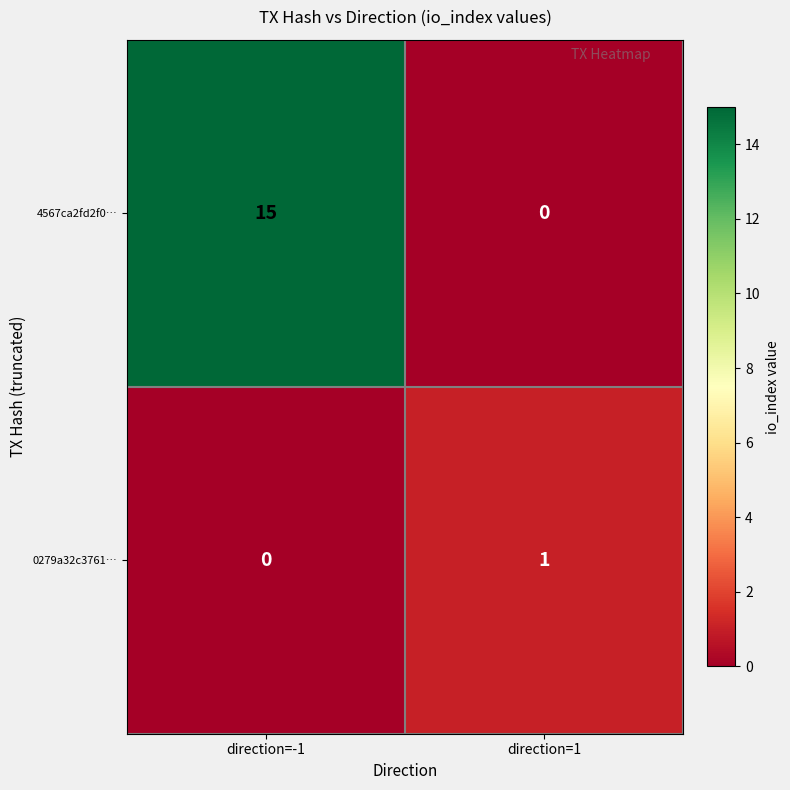

Is it true that 4567ca2fd2f0… equals 15 at direction=-1?

True